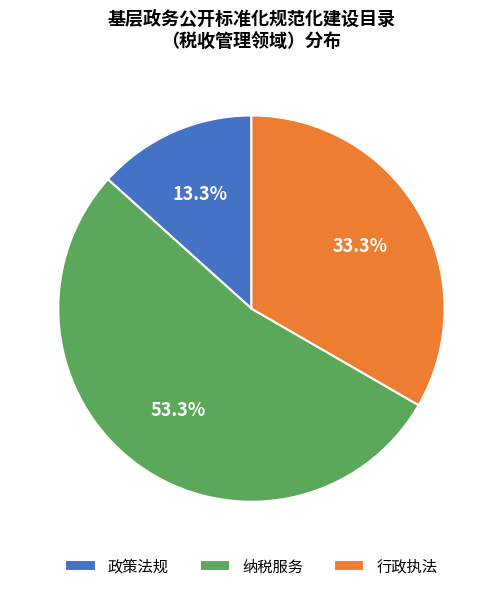

How many segments does this pie chart have?

3